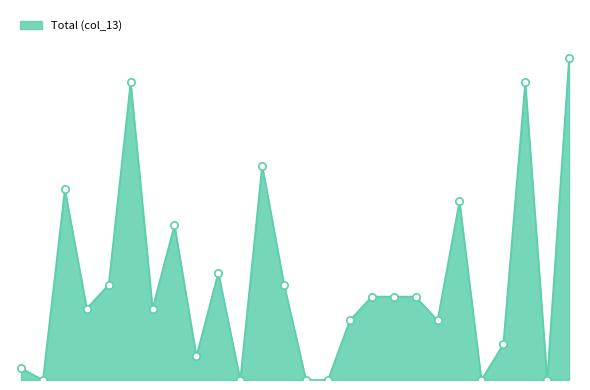

Does the chart have visible grid lines?

No